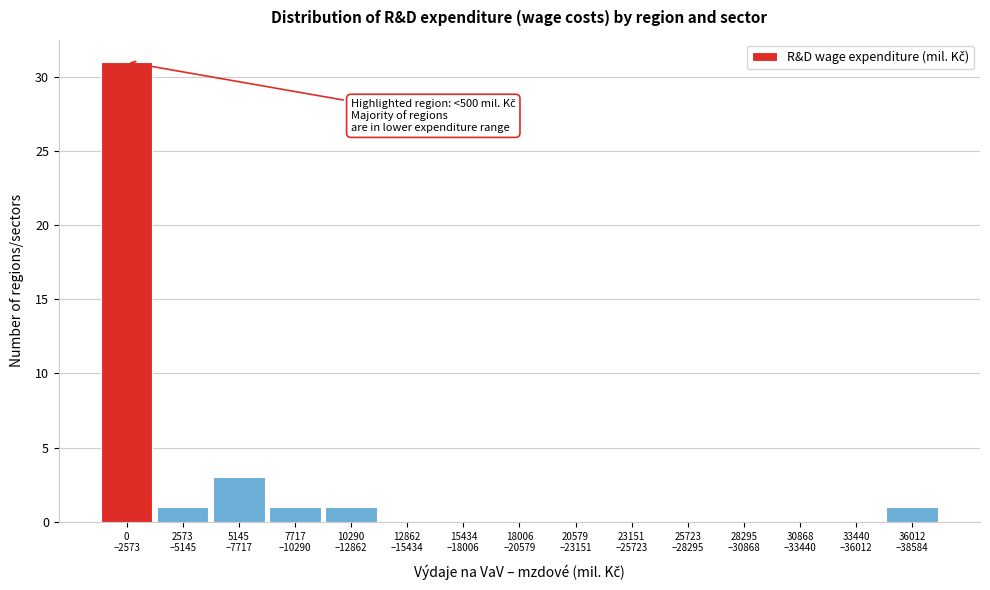

What is the sum of all values?

38